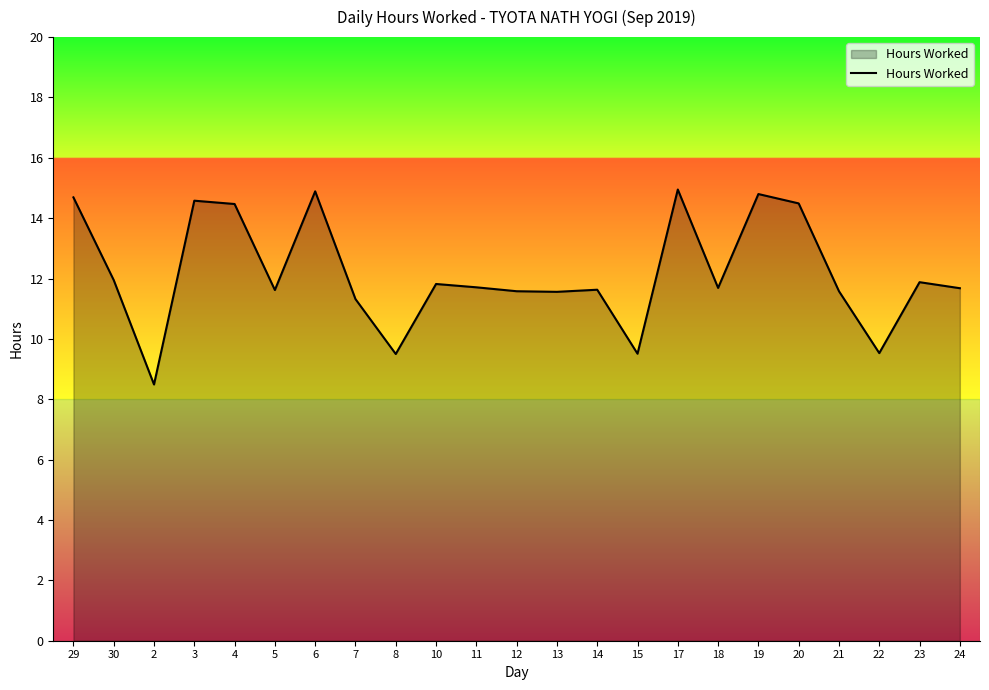

What is the difference between the values at 17 and 4?

0.5